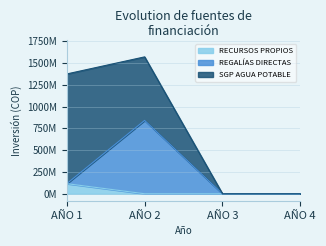

Rank the categories by RECURSOS PROPIOS value from lowest to highest.

AÑO 2, AÑO 3, AÑO 4, AÑO 1